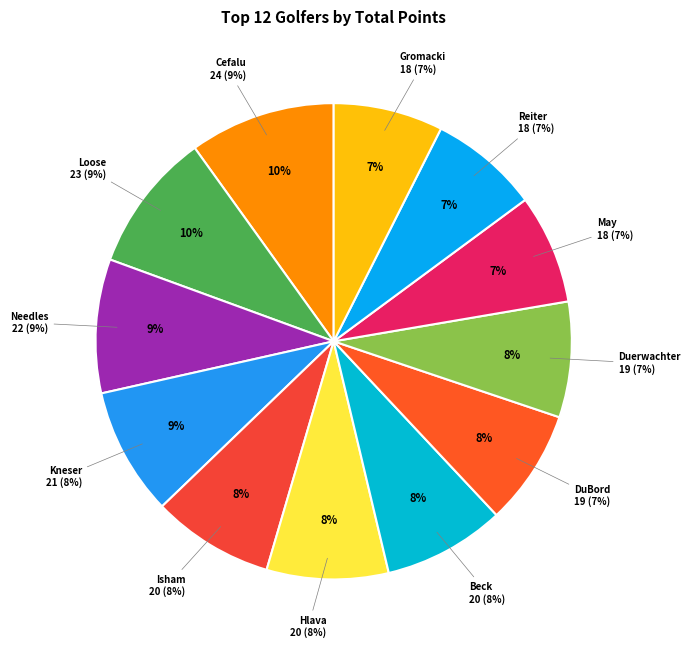

Does any single category account for the majority?

No